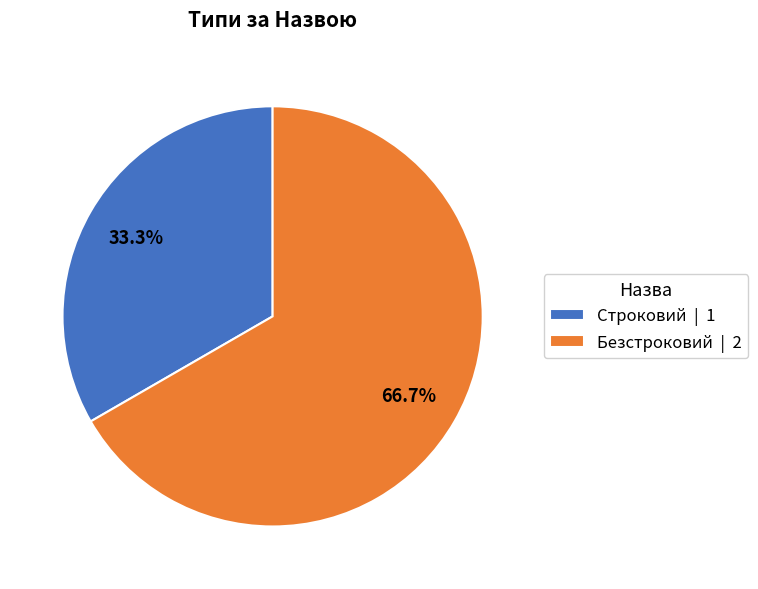

What is the largest slice in the pie chart?

Безстроковий